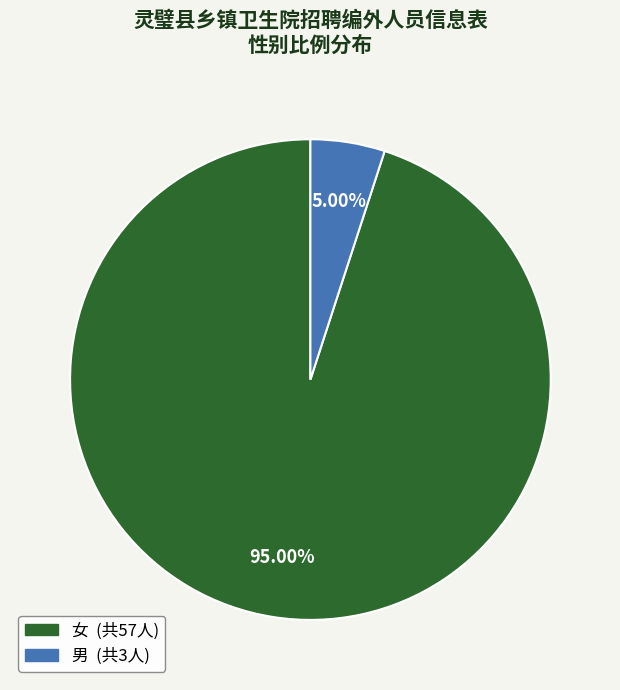

How many segments does this pie chart have?

2